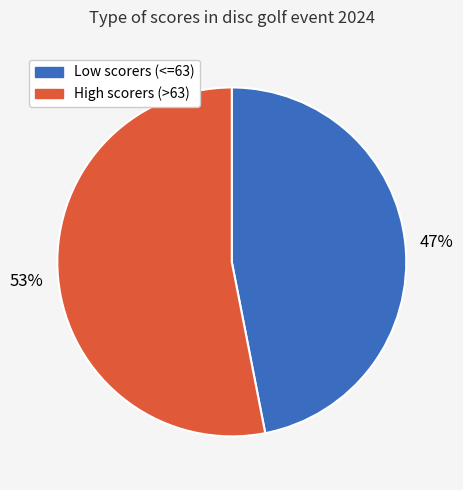

To the nearest percent, what is the average slice percentage?

50%